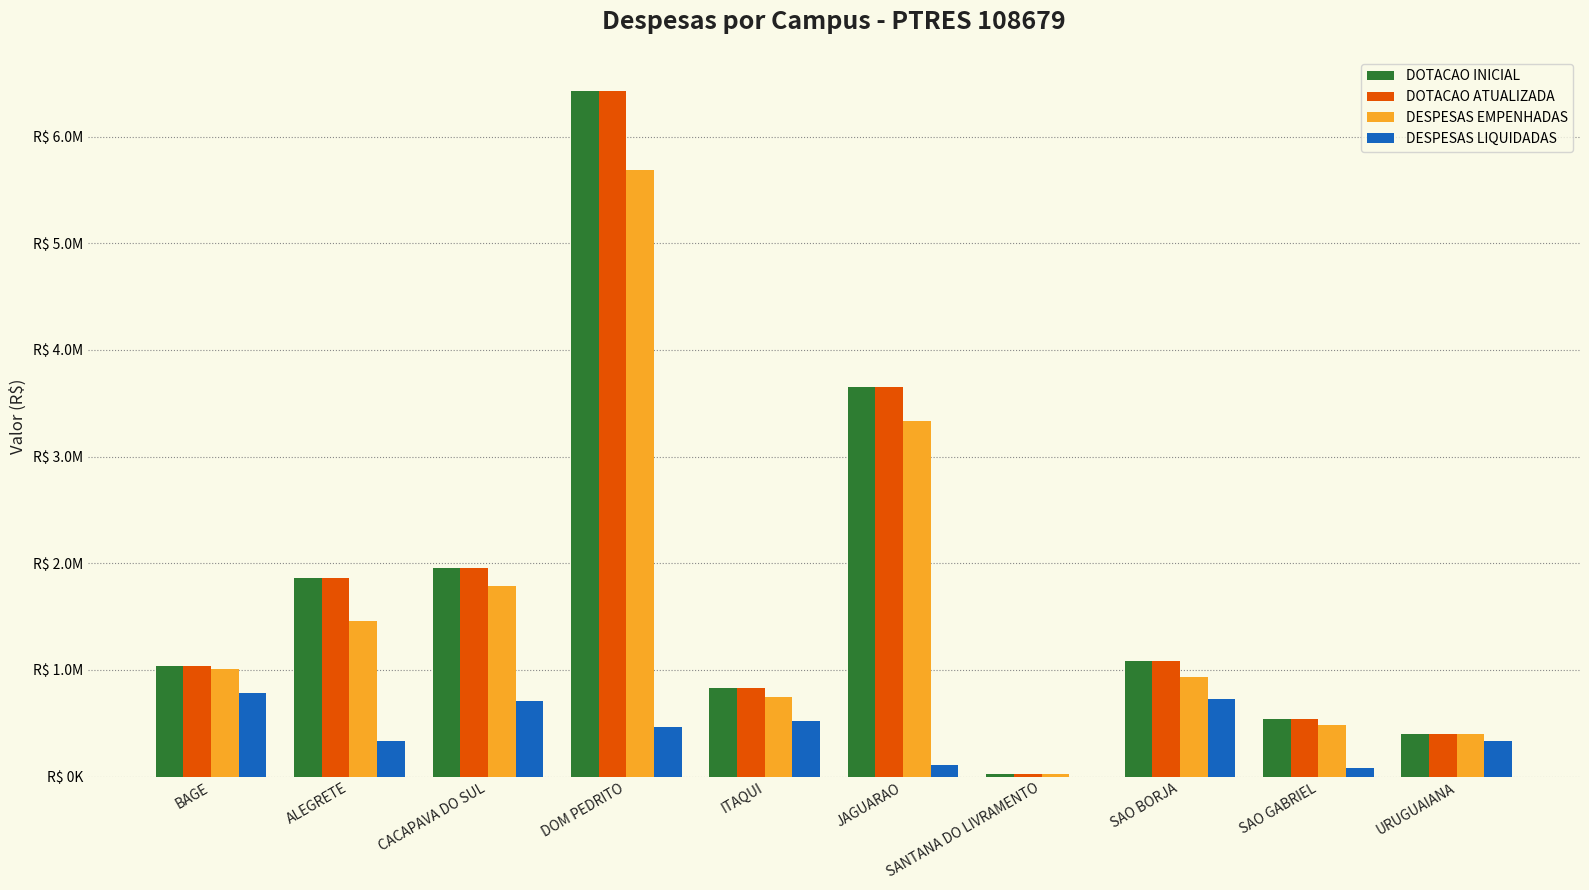

Are the bars grouped side by side (vs. stacked)?

Yes